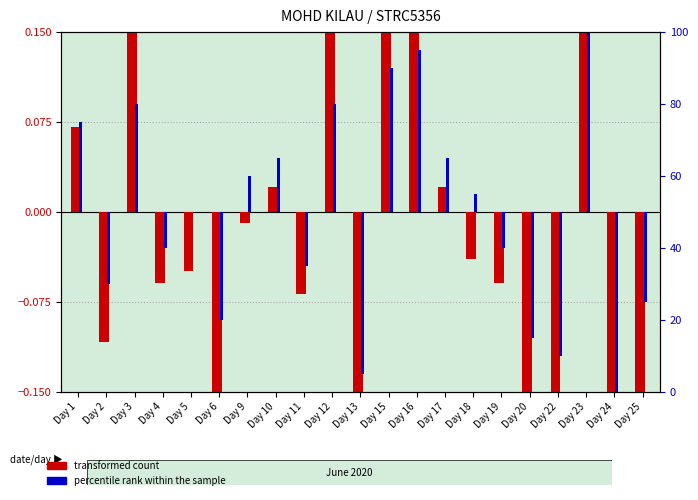

How many groups of bars are there?

21